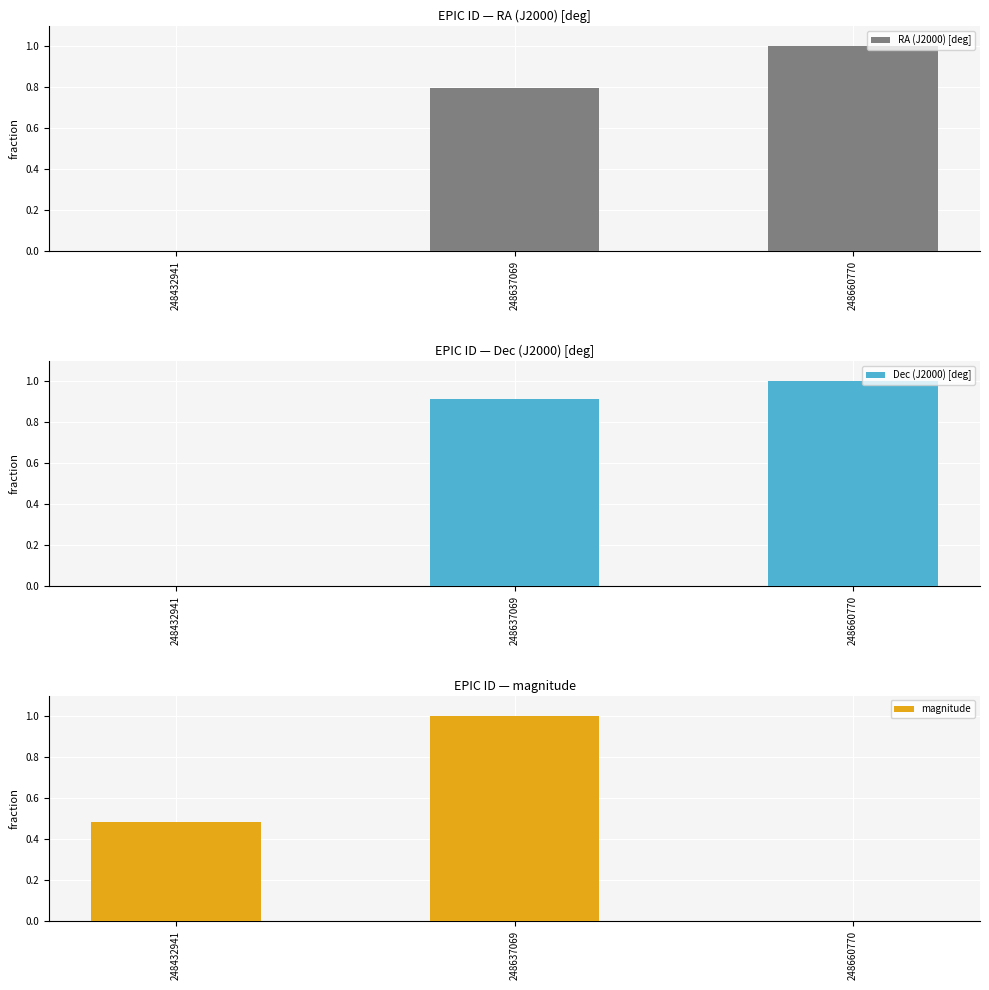

What are all the series names shown in the legend?

RA (J2000) [deg], Dec (J2000) [deg], magnitude